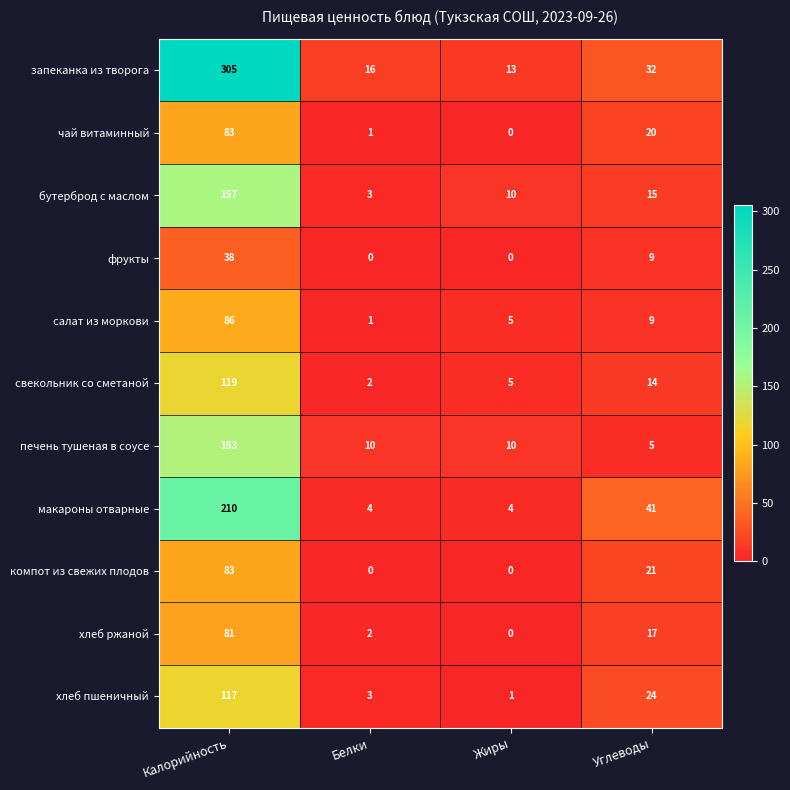

What is the highest value of the макароны отварные series?

210